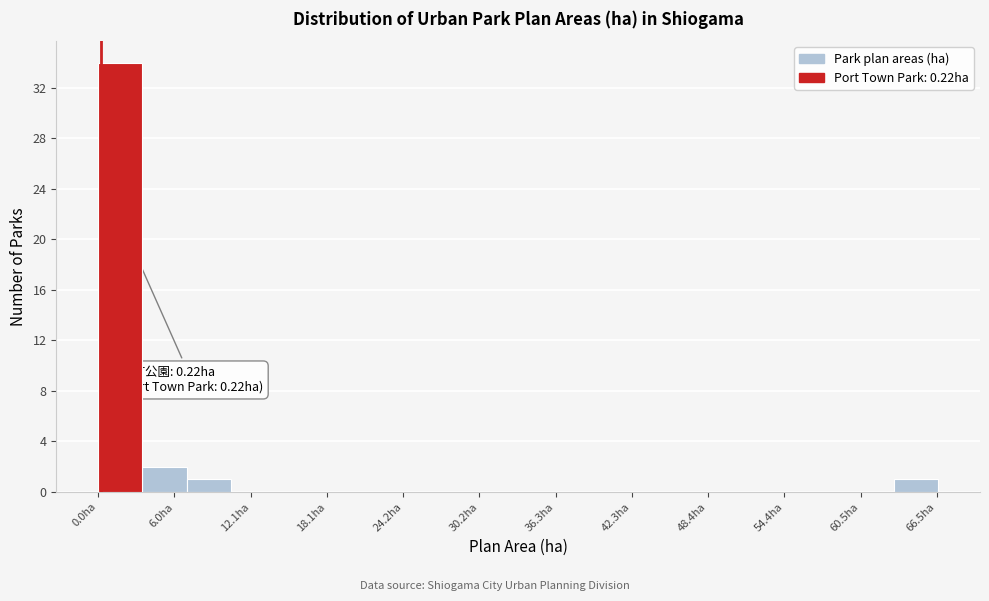

Around what value on the x-axis is the tallest bar? Give the approximate position of its centre, as read against the axis.

2